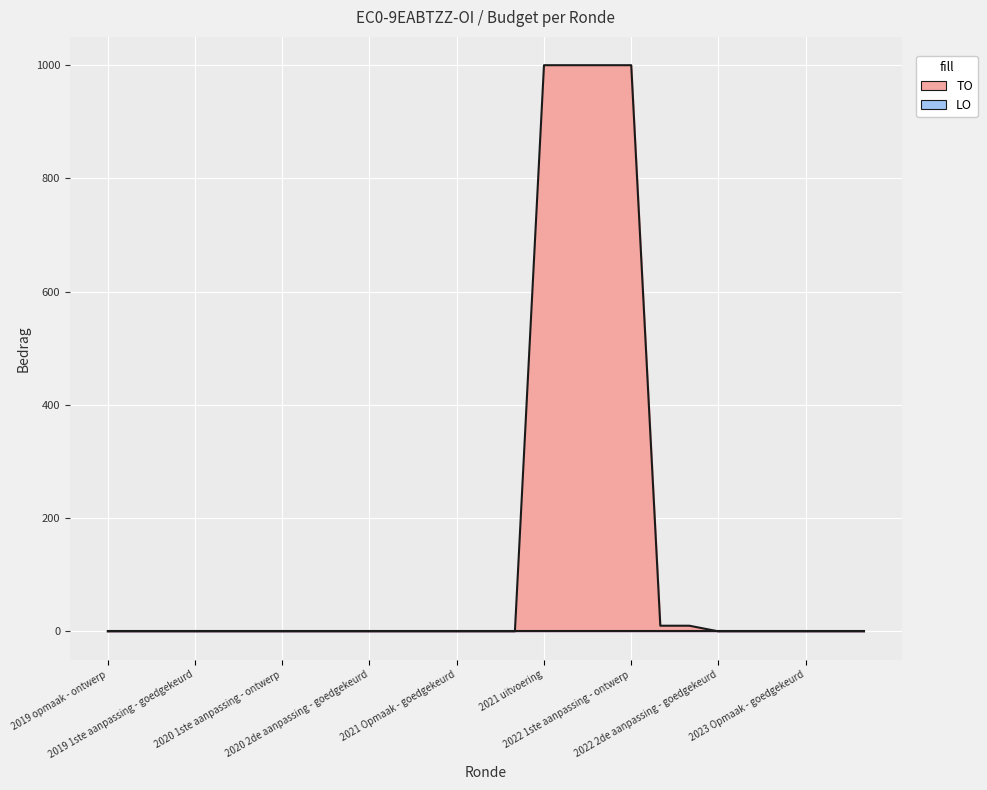

Reading left to right, list all the values displayed in this chart.

0	0	0	0	0	0	0	0	0	0	0	0	0	0	0	1000	1000	1000	1000	10	10	0	0	0	0	0	0